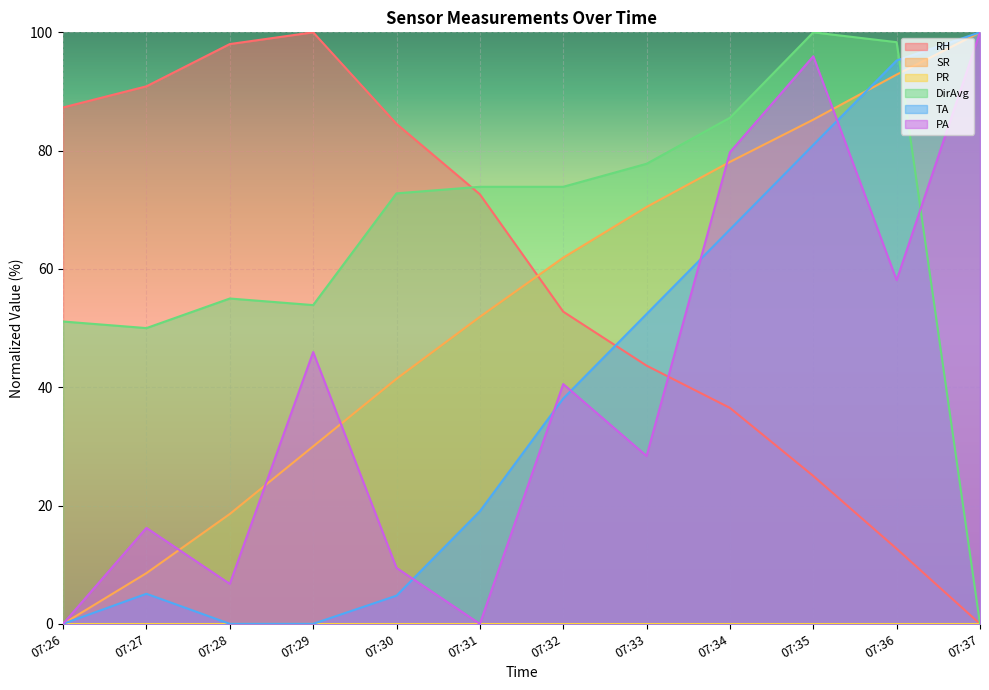

Reading left to right, extract all data points from this chart.

RH: 07:26=87.3	07:27=90.9	07:28=98.0	07:29=100.0	07:30=84.5	07:31=72.6	07:32=52.8	07:33=43.7	07:34=36.5	07:35=25.0	07:36=12.7	07:37=0.0
SR: 07:26=0.0	07:27=8.6	07:28=18.6	07:29=30.0	07:30=41.4	07:31=51.9	07:32=61.9	07:33=70.5	07:34=78.1	07:35=85.2	07:36=92.9	07:37=100.0
DirAvg: 07:26=51.1	07:27=50.0	07:28=55.0	07:29=53.9	07:30=72.8	07:31=73.9	07:32=73.9	07:33=77.8	07:34=85.6	07:35=100.0	07:36=98.3	07:37=0.0
TA: 07:26=0.0	07:27=5.1	07:28=0.0	07:29=0.0	07:30=4.8	07:31=19.0	07:32=38.1	07:33=52.4	07:34=66.7	07:35=81.0	07:36=95.2	07:37=100.0
PA: 07:26=0.0	07:27=16.2	07:28=6.8	07:29=45.9	07:30=9.5	07:31=0.0	07:32=40.5	07:33=28.4	07:34=79.7	07:35=95.9	07:36=58.1	07:37=100.0